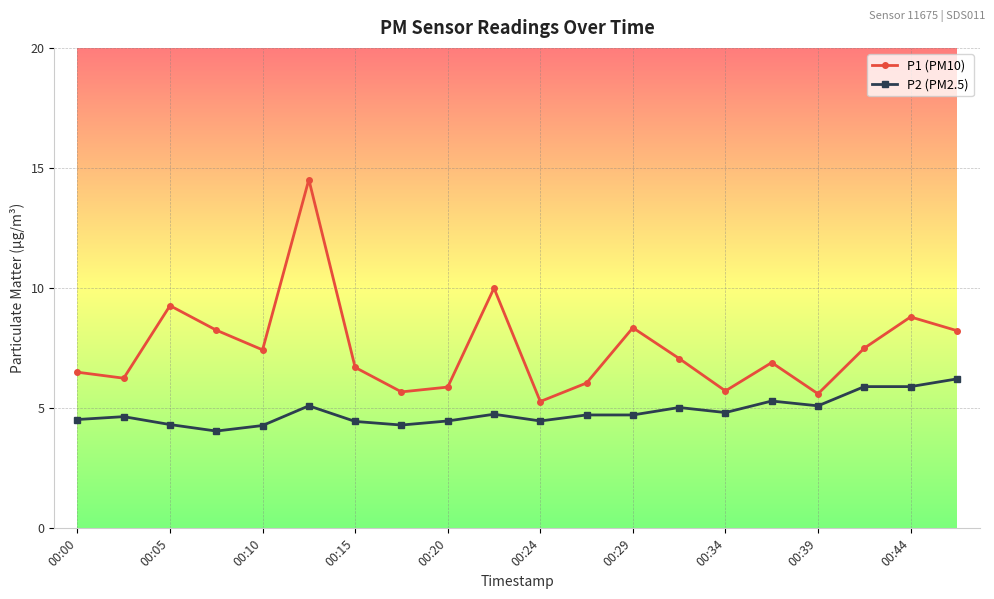

Which series has the widest spread of values?

P1 (PM10)